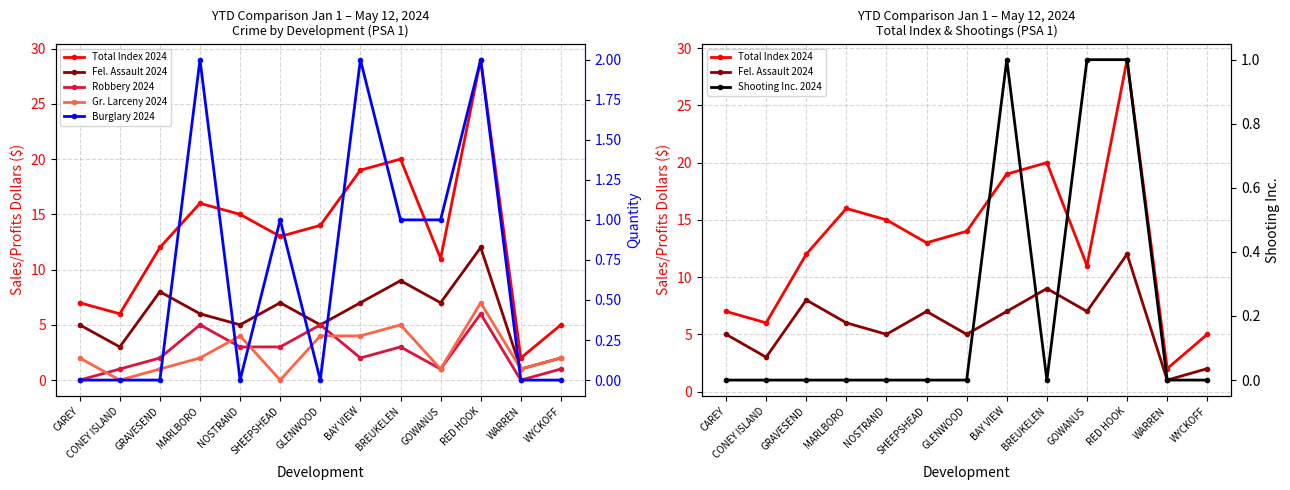

Reading right to left, extract all data points from this chart.

Total Index 2024: WYCKOFF=5	WARREN=2	RED HOOK=29	GOWANUS=11	BREUKELEN=20	BAY VIEW=19	GLENWOOD=14	SHEEPSHEAD=13	NOSTRAND=15	MARLBORO=16	GRAVESEND=12	CONEY ISLAND=6	CAREY=7
Fel. Assault 2024: WYCKOFF=2	WARREN=1	RED HOOK=12	GOWANUS=7	BREUKELEN=9	BAY VIEW=7	GLENWOOD=5	SHEEPSHEAD=7	NOSTRAND=5	MARLBORO=6	GRAVESEND=8	CONEY ISLAND=3	CAREY=5
Robbery 2024: WYCKOFF=1	WARREN=0	RED HOOK=6	GOWANUS=1	BREUKELEN=3	BAY VIEW=2	GLENWOOD=5	SHEEPSHEAD=3	NOSTRAND=3	MARLBORO=5	GRAVESEND=2	CONEY ISLAND=1	CAREY=0
Gr. Larceny 2024: WYCKOFF=2	WARREN=1	RED HOOK=7	GOWANUS=1	BREUKELEN=5	BAY VIEW=4	GLENWOOD=4	SHEEPSHEAD=0	NOSTRAND=4	MARLBORO=2	GRAVESEND=1	CONEY ISLAND=0	CAREY=2
Burglary 2024: WYCKOFF=0	WARREN=0	RED HOOK=2	GOWANUS=1	BREUKELEN=1	BAY VIEW=2	GLENWOOD=0	SHEEPSHEAD=1	NOSTRAND=0	MARLBORO=2	GRAVESEND=0	CONEY ISLAND=0	CAREY=0
Shooting Inc. 2024: WYCKOFF=0	WARREN=0	RED HOOK=1	GOWANUS=1	BREUKELEN=0	BAY VIEW=1	GLENWOOD=0	SHEEPSHEAD=0	NOSTRAND=0	MARLBORO=0	GRAVESEND=0	CONEY ISLAND=0	CAREY=0